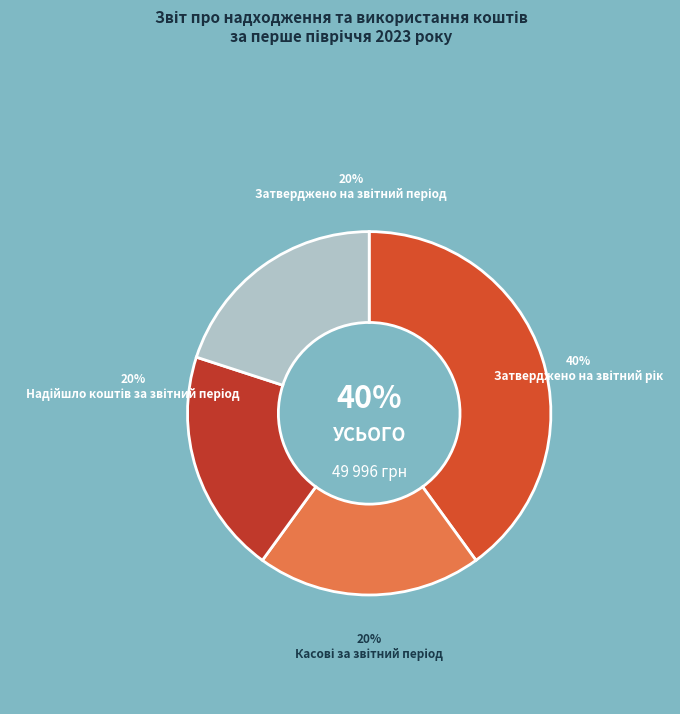

What percentage is NOT represented by Касові за звітний період?

80.0%